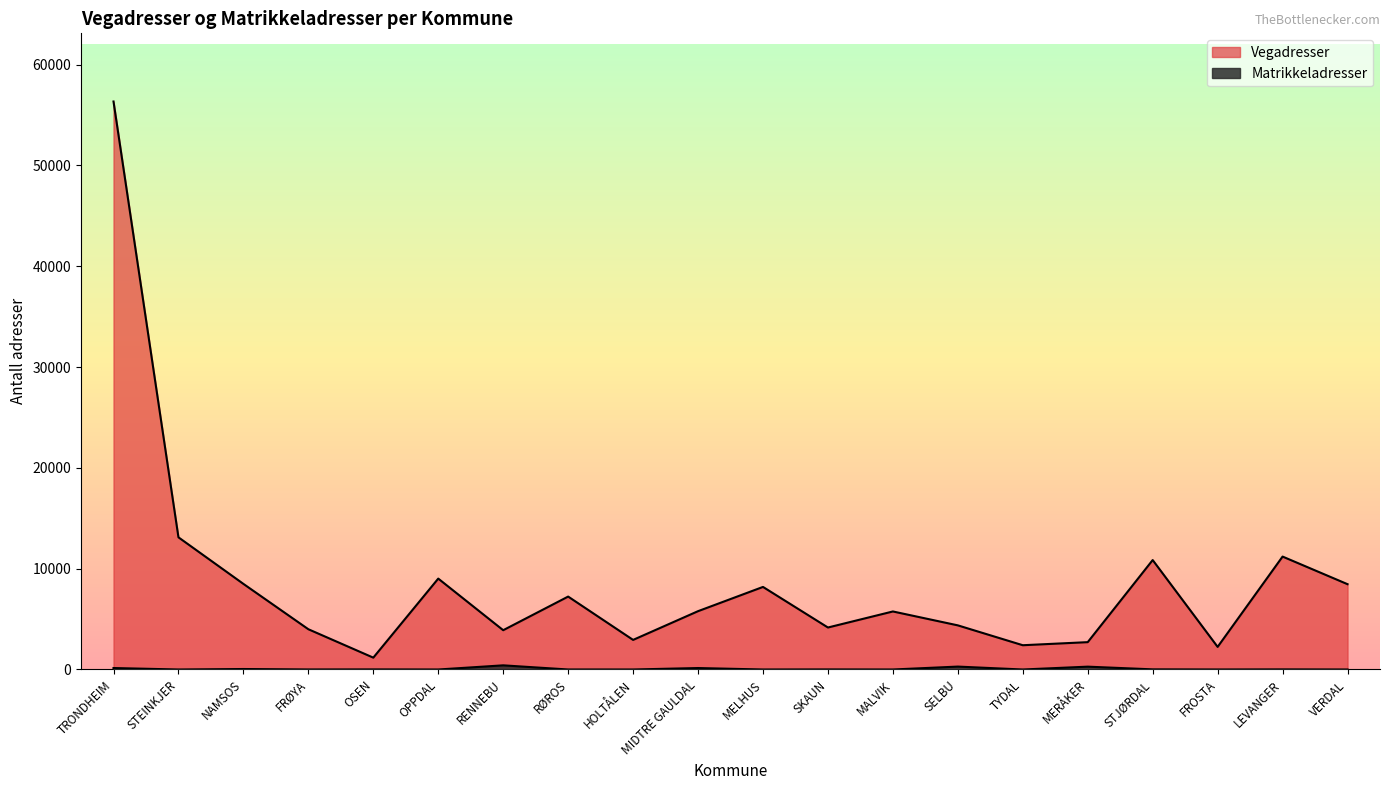

At VERDAL, list the series in order from smallest to largest.

Matrikkeladresser, Vegadresser